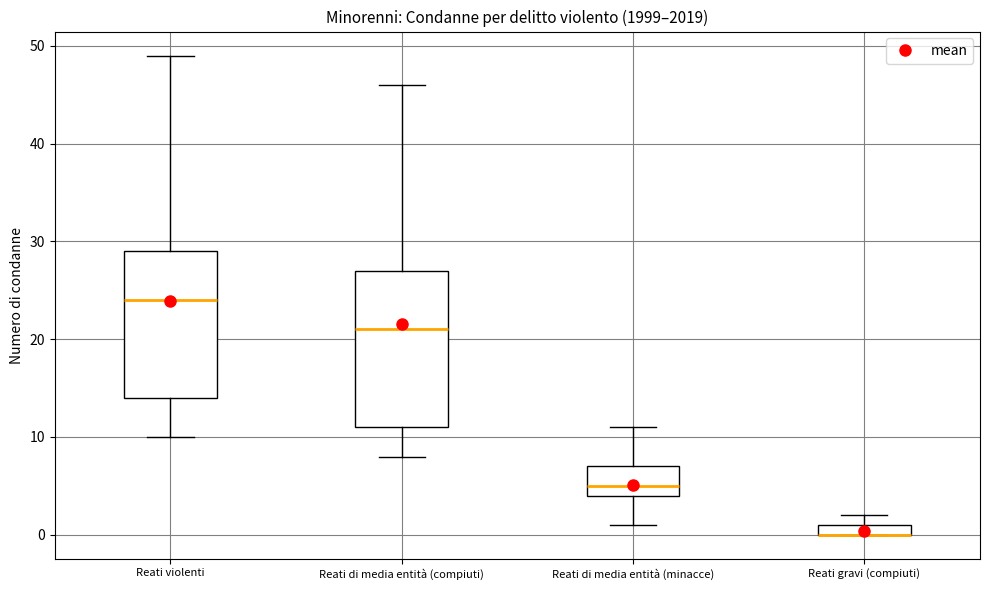

Comparing the boxes themselves (not the whiskers), which one is the tallest?

Reati di media entità (compiuti)